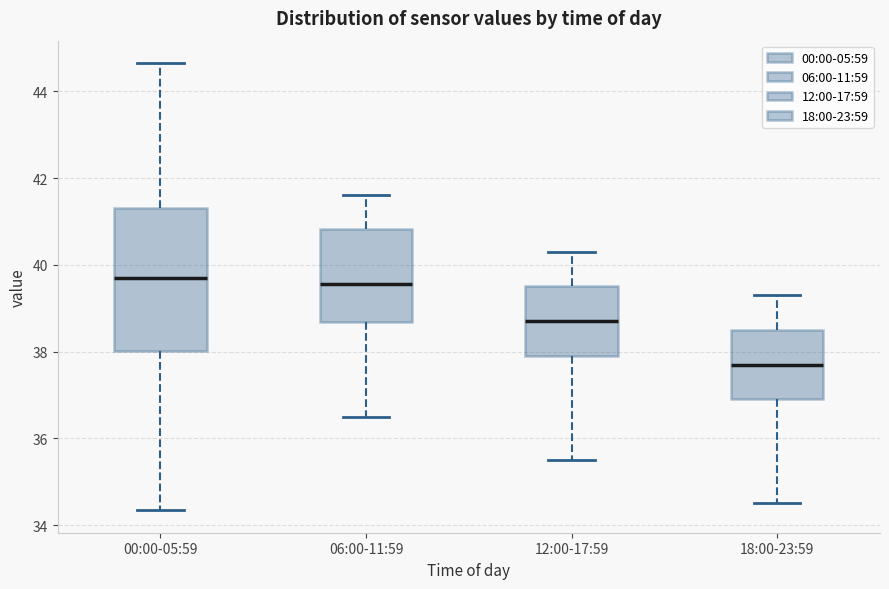

Reading left to right, transcribe this box plot: for each box, give where its median line is, the range the box spans, and where its two whiskers end, as read against the y-axis. The values are not printed on the chart, so give them approximately, as read against the axis.

00:00-05:59: median 39.8, box 38.0 to 41.4, whiskers 34.4 to 44.6
06:00-11:59: median 39.6, box 38.6 to 40.8, whiskers 36.6 to 41.6
12:00-17:59: median 38.8, box 38.0 to 39.6, whiskers 35.6 to 40.4
18:00-23:59: median 37.8, box 37.0 to 38.6, whiskers 34.6 to 39.4